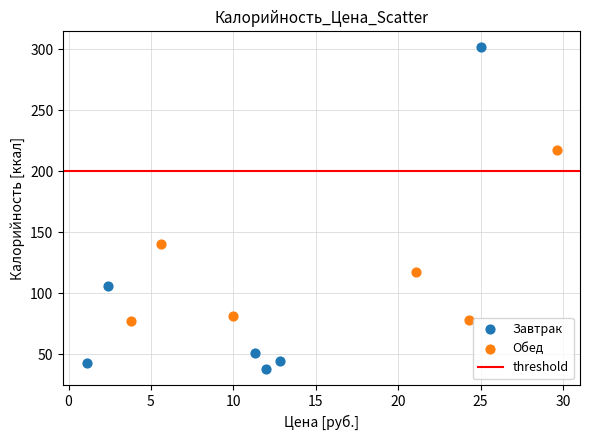

Which series contains the highest Y value?

Завтрак